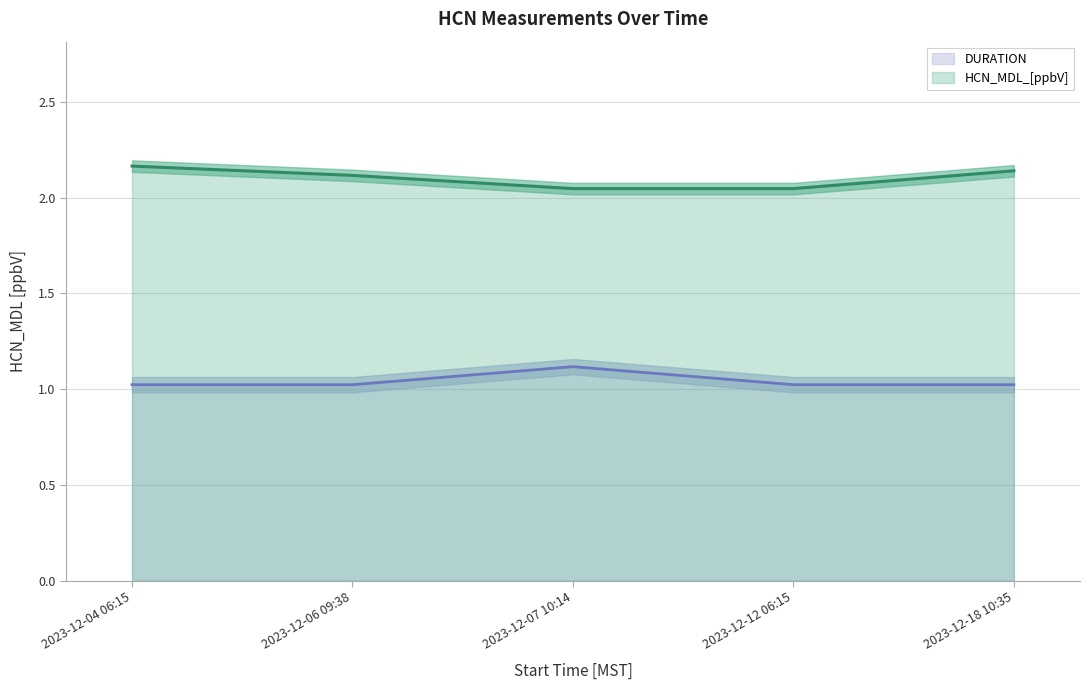

The value of HCN_MDL_[ppbV] at 2023-12-12 06:15 is 2.0. True or false?

True